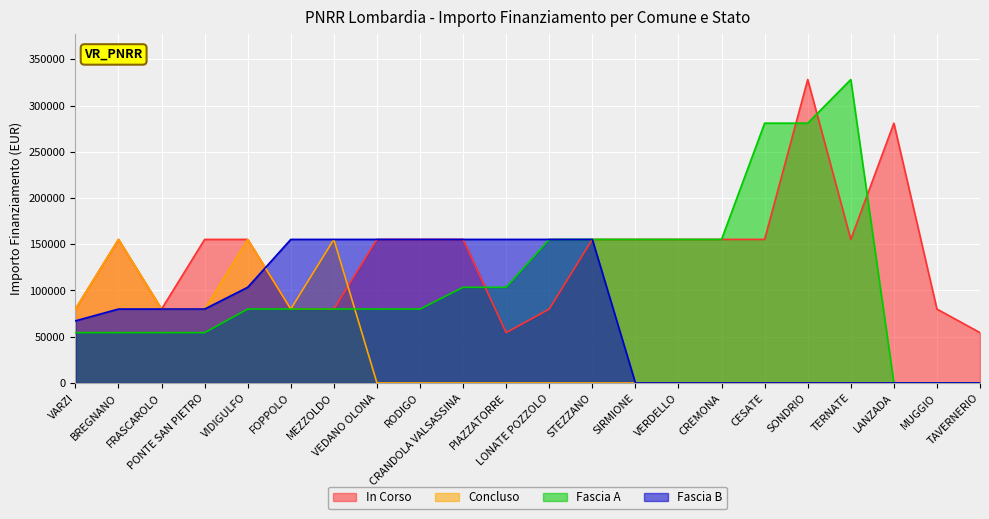

At LANZADA, list the series in order from smallest to largest.

Concluso, Fascia A, Fascia B, In Corso